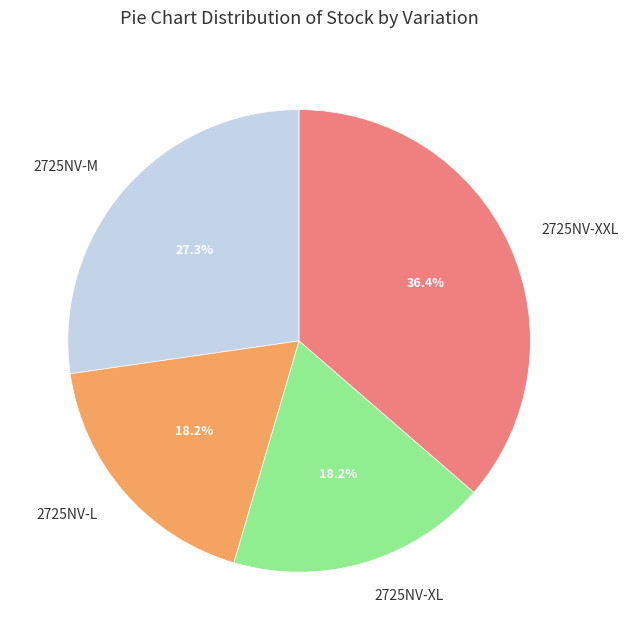

To the nearest percent, what is the average slice percentage?

25%